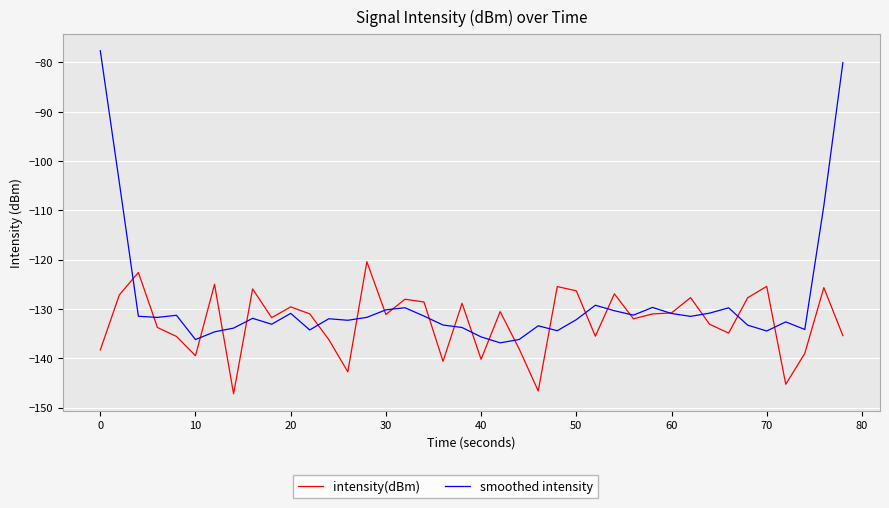

What is the greatest value displayed?

-77.6